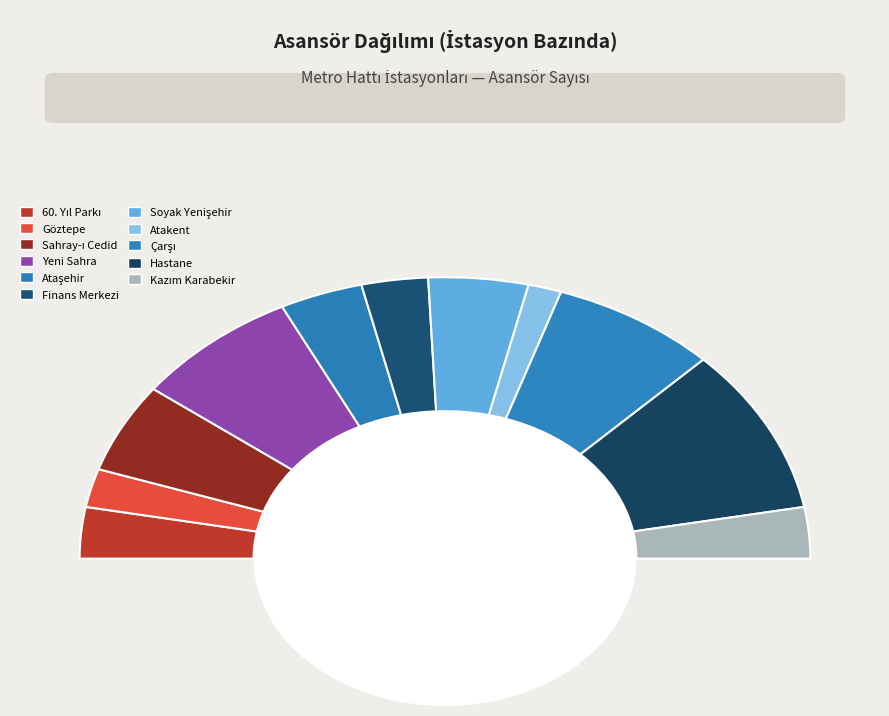

Is the sum of Finans Merkezi İstasyonu and Hastane İstasyonu greater than half?

No